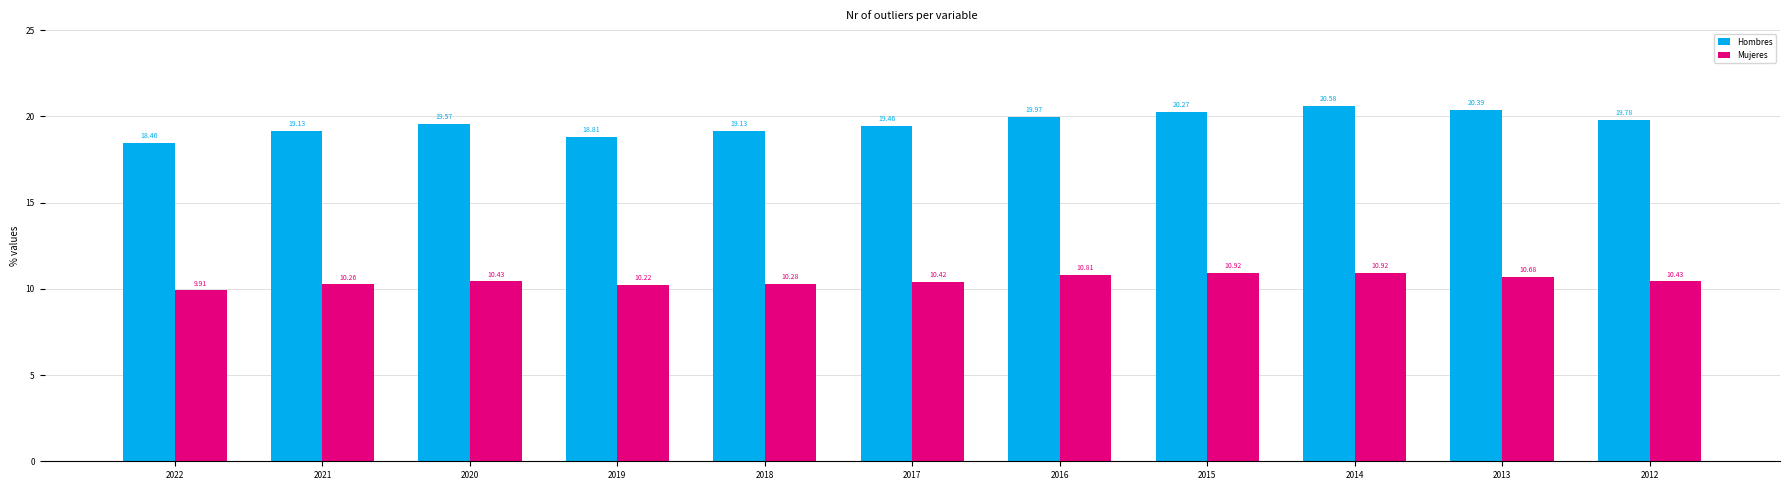

What are all the series names shown in the legend?

Hombres, Mujeres